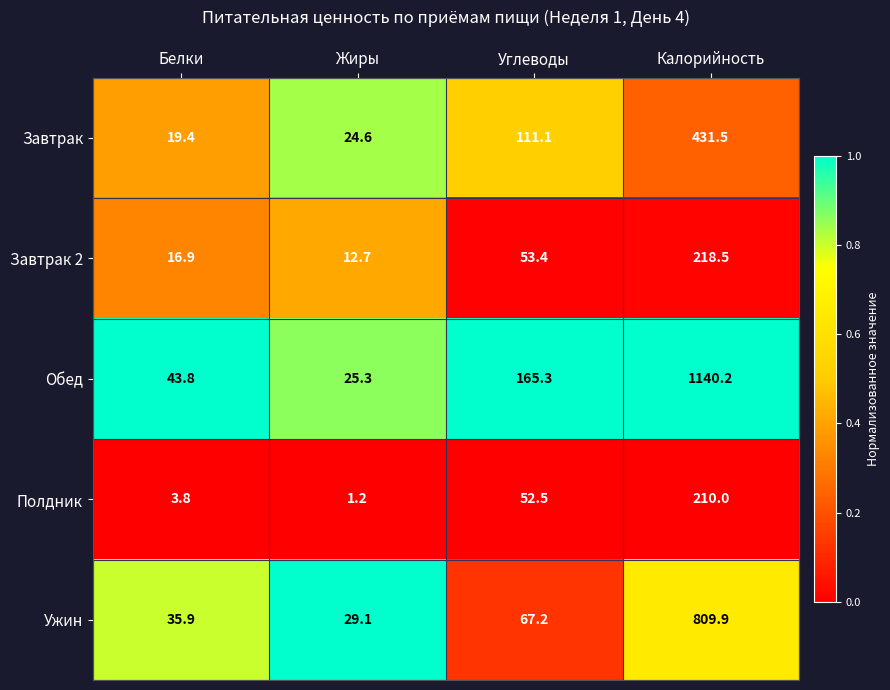

True or false: Завтрак 2 has a value of 345.2 at Калорийность.

False